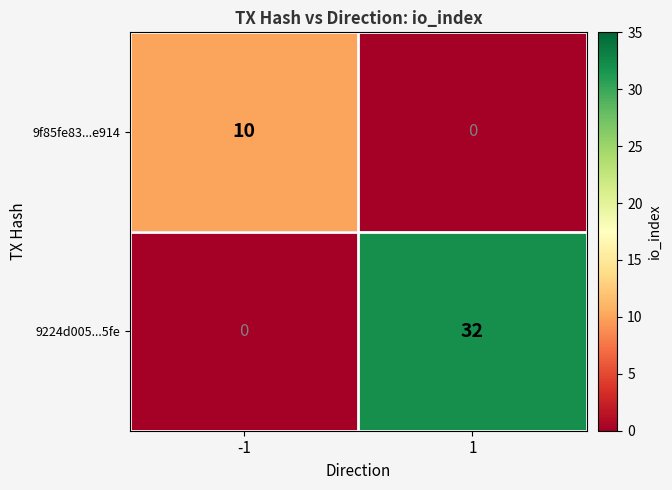

What is the spread (max minus min) of values at -1?

10